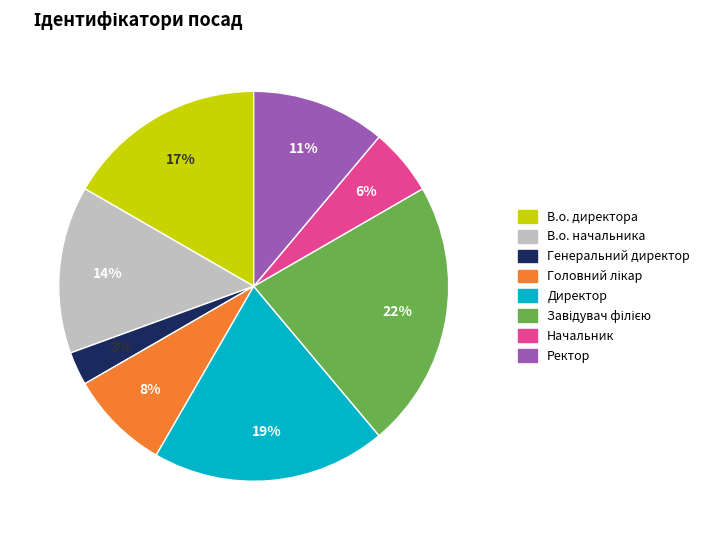

Which slice is the smallest?

Генеральний директор